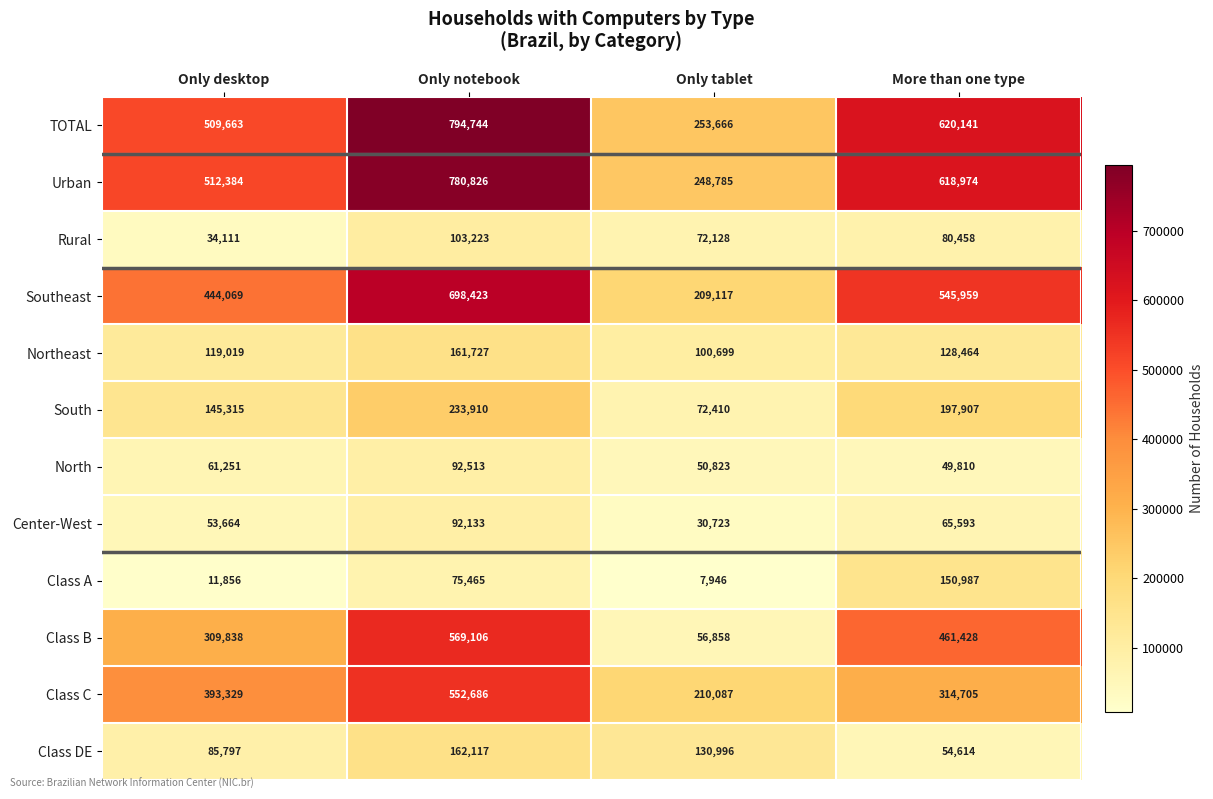

At how many categories does at least one series exceed 28614?

4